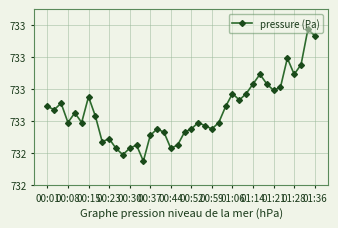

True or false: the data has more than 0 interior local peaks.

True